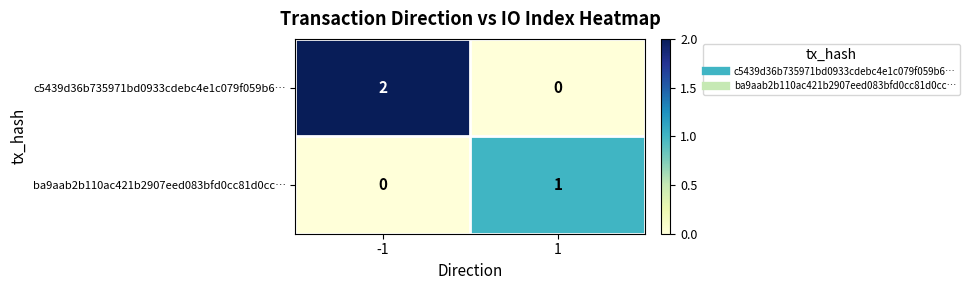

What is the total value across all series at 1?

1